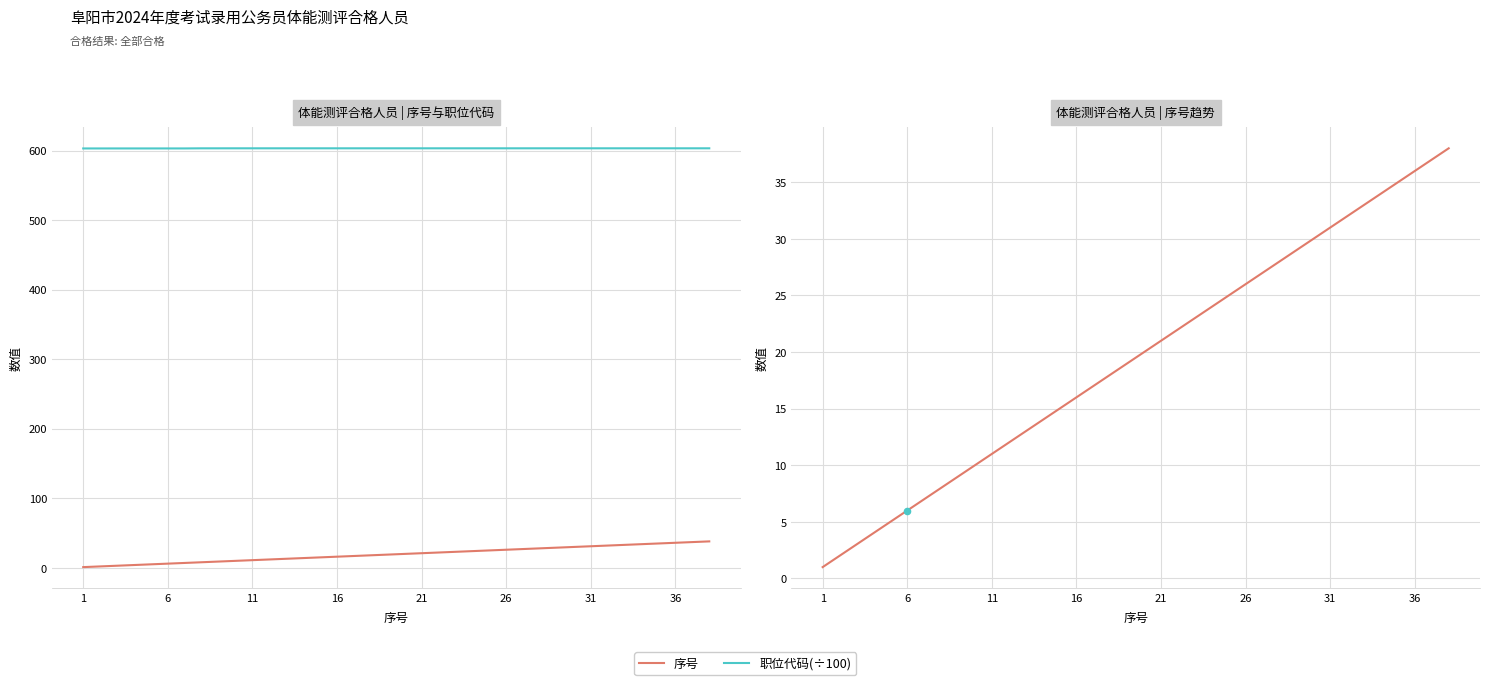

Which series has the widest spread of Y values?

序号